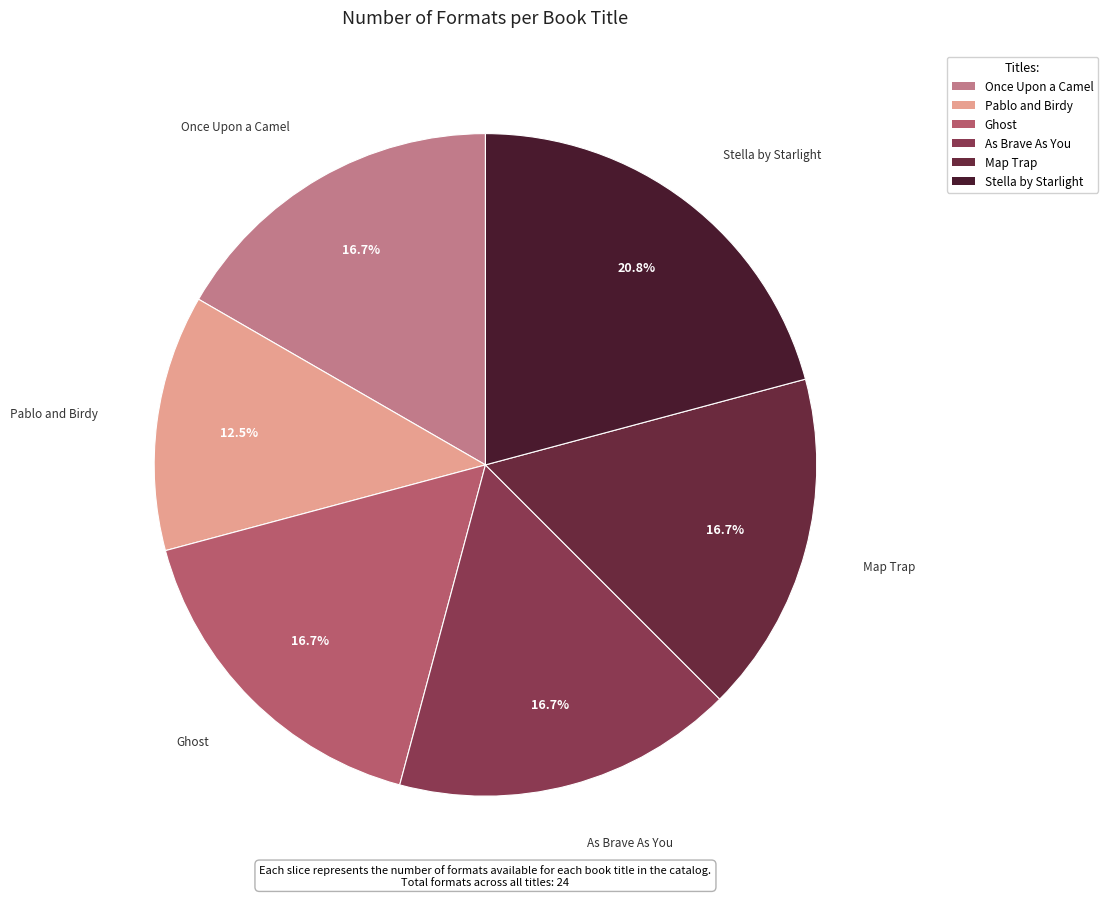

What portion of the pie excludes As Brave As You?

83.3%